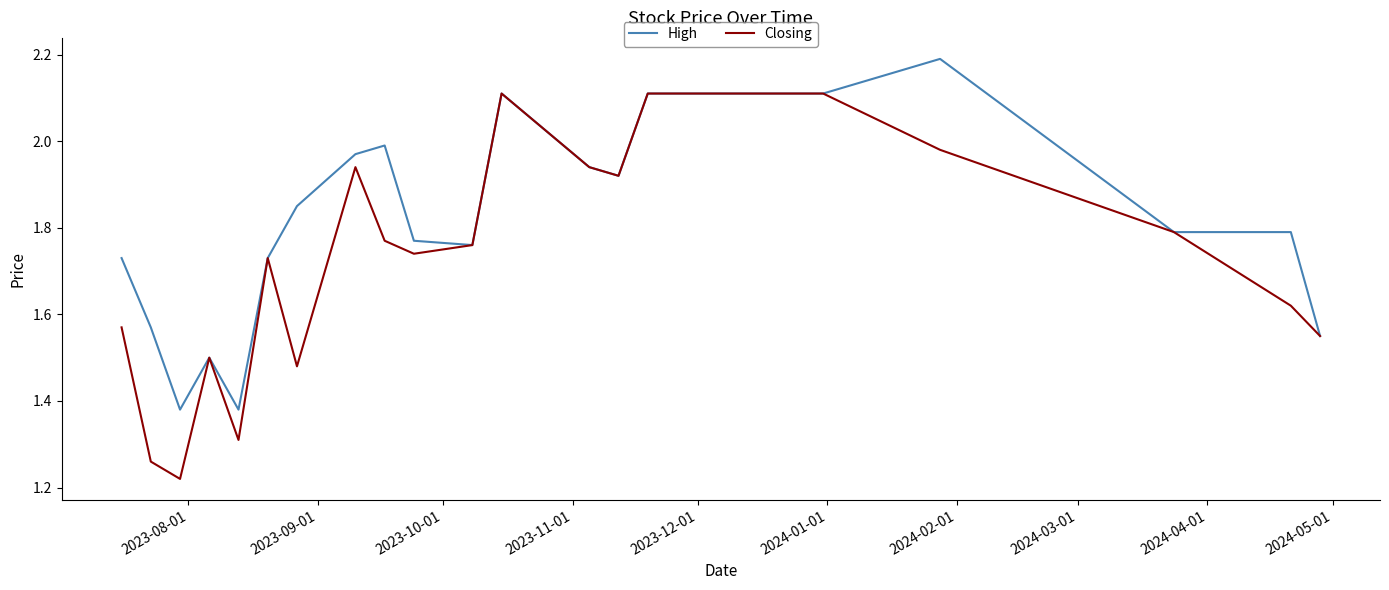

Which series has the largest total across all categories?

High